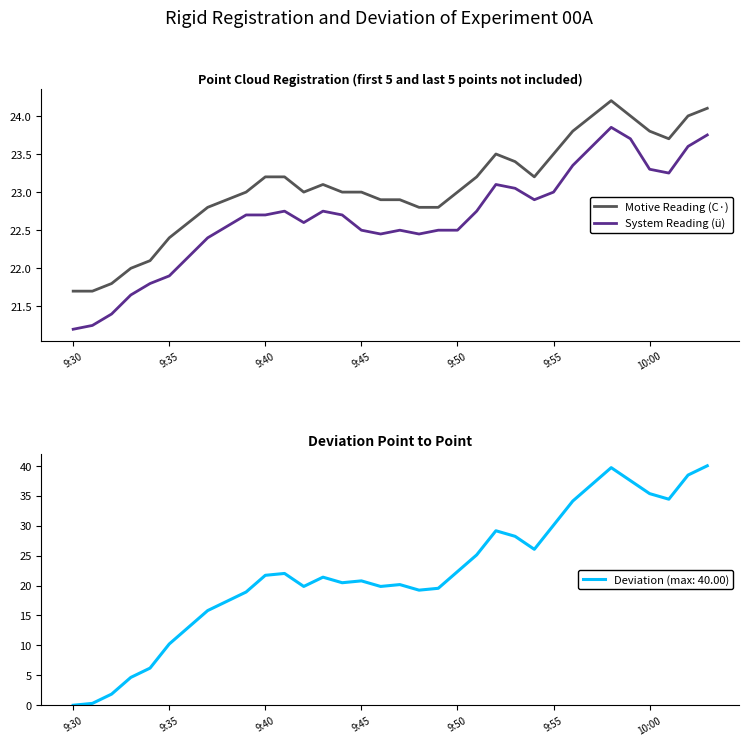

True or false: Motive Reading (C·) and System Reading (ü) cross at least once.

False